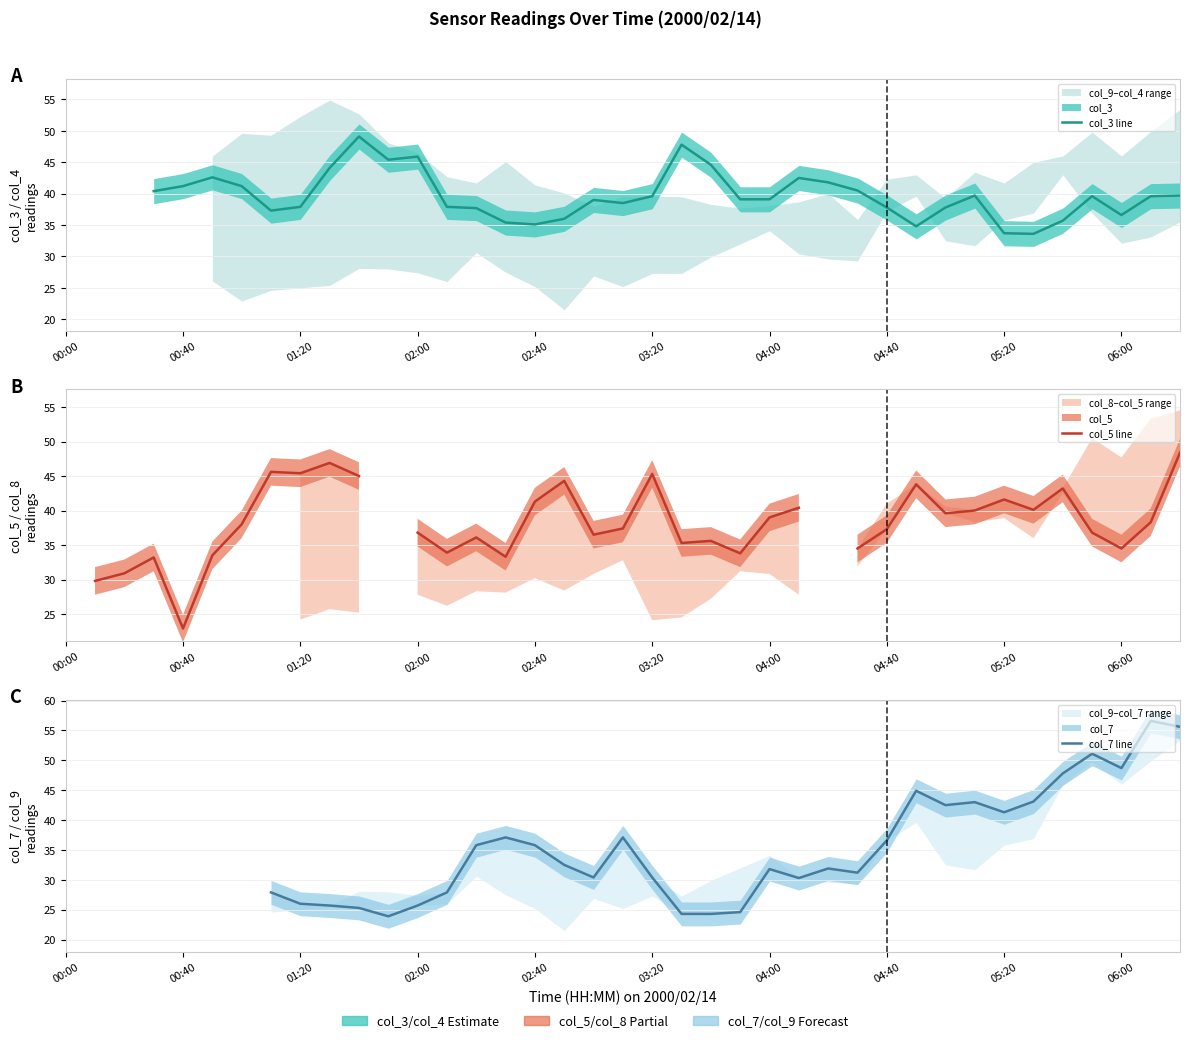

Rank the series by their average value, from highest to lowest.

col_3 line, col_5 line, col_7 line